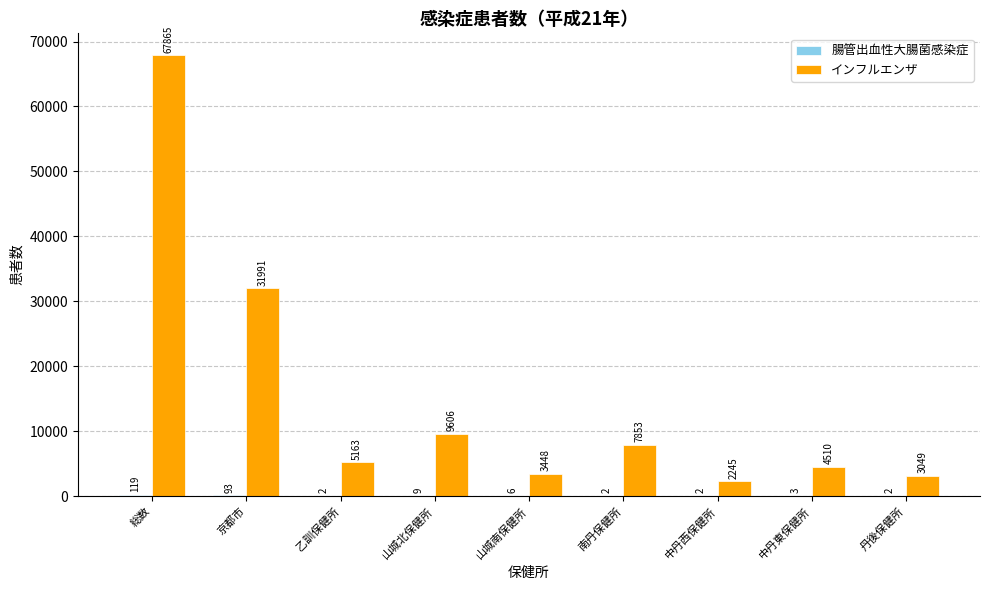

Where does the インフルエンザ series first go above 5163?

総数